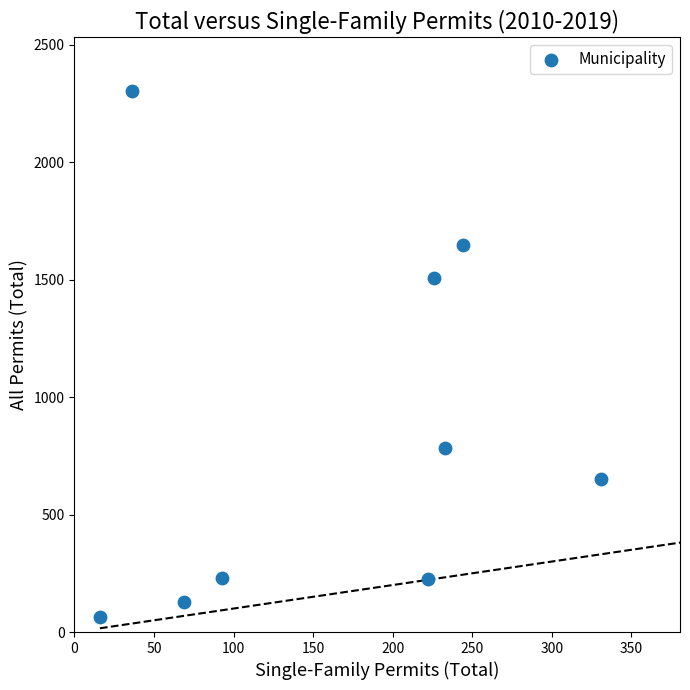

What is the average X value?

163